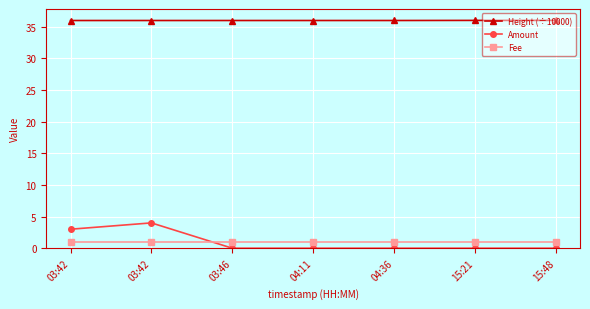

True or false: Amount has a value of 0.0 at 03:46.

True